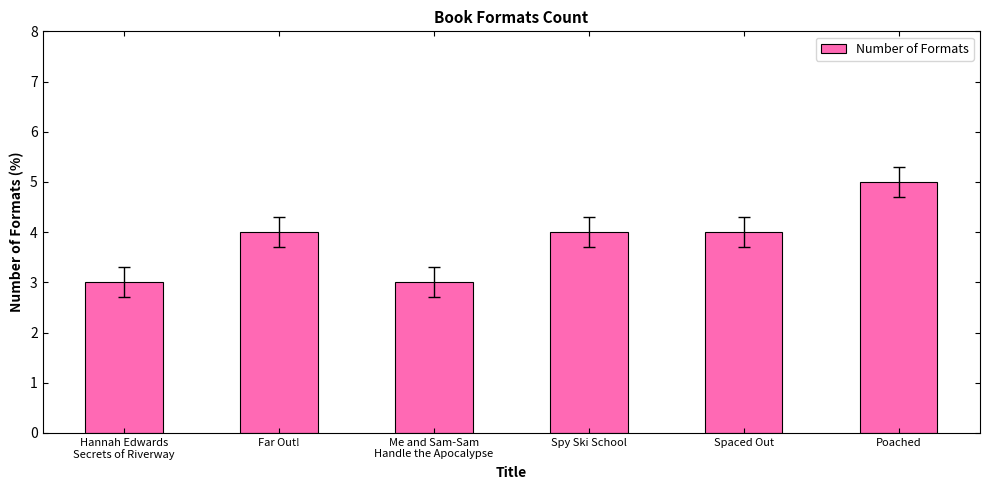

Reading left to right, list all the values displayed in this chart.

Hannah Edwards
Secrets of Riverway=3	Far Out!=4	Me and Sam-Sam
Handle the Apocalypse=3	Spy Ski School=4	Spaced Out=4	Poached=5